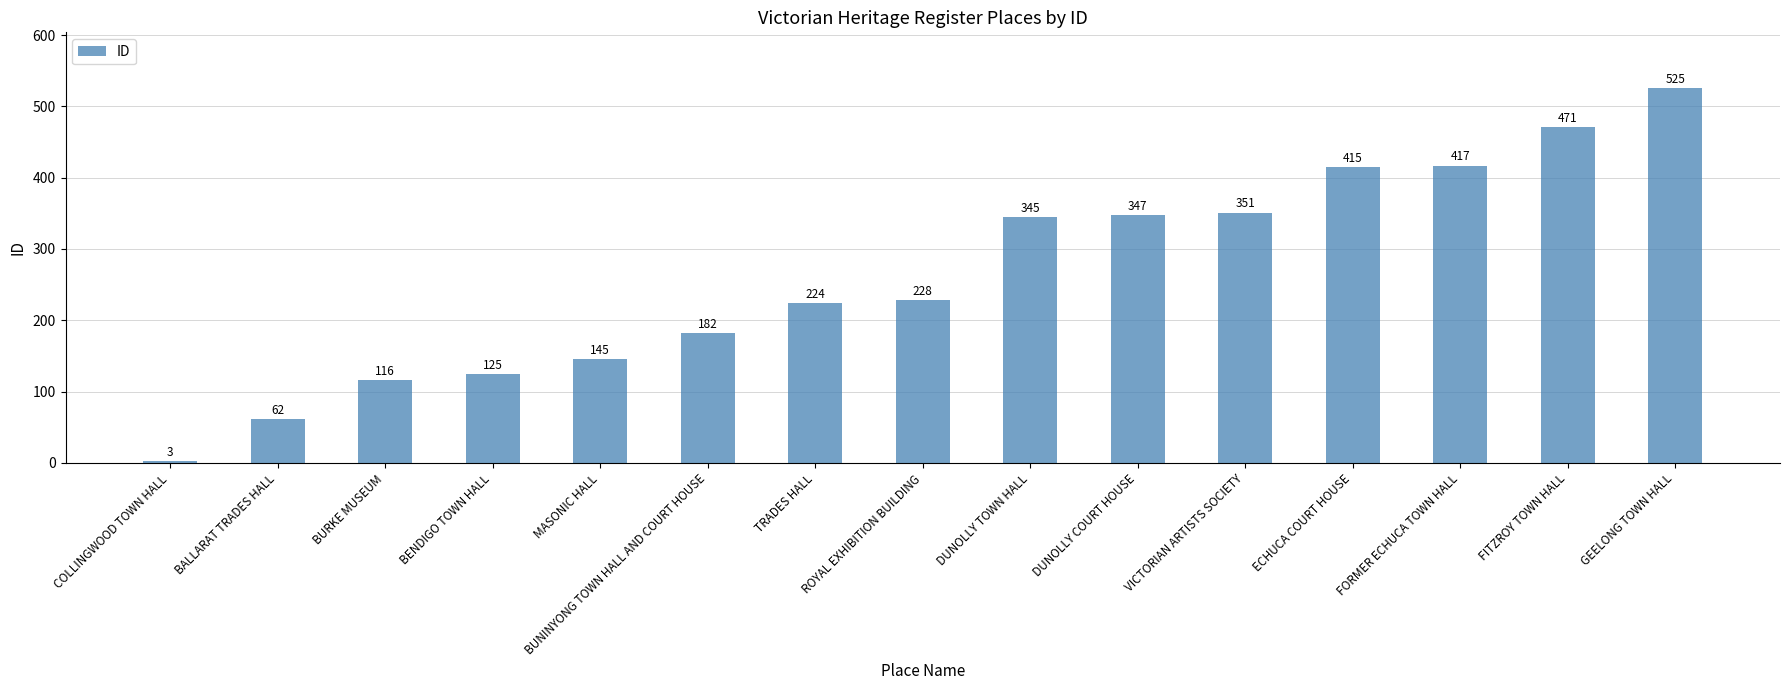

What position from the right is DUNOLLY TOWN HALL?

7